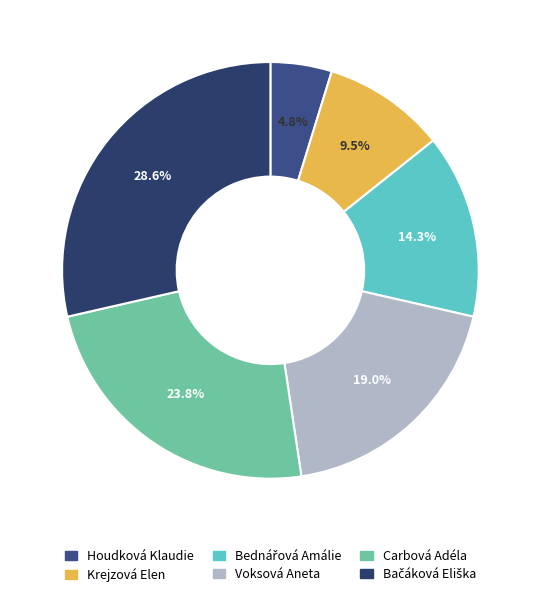

Count the number of slices in the pie.

6